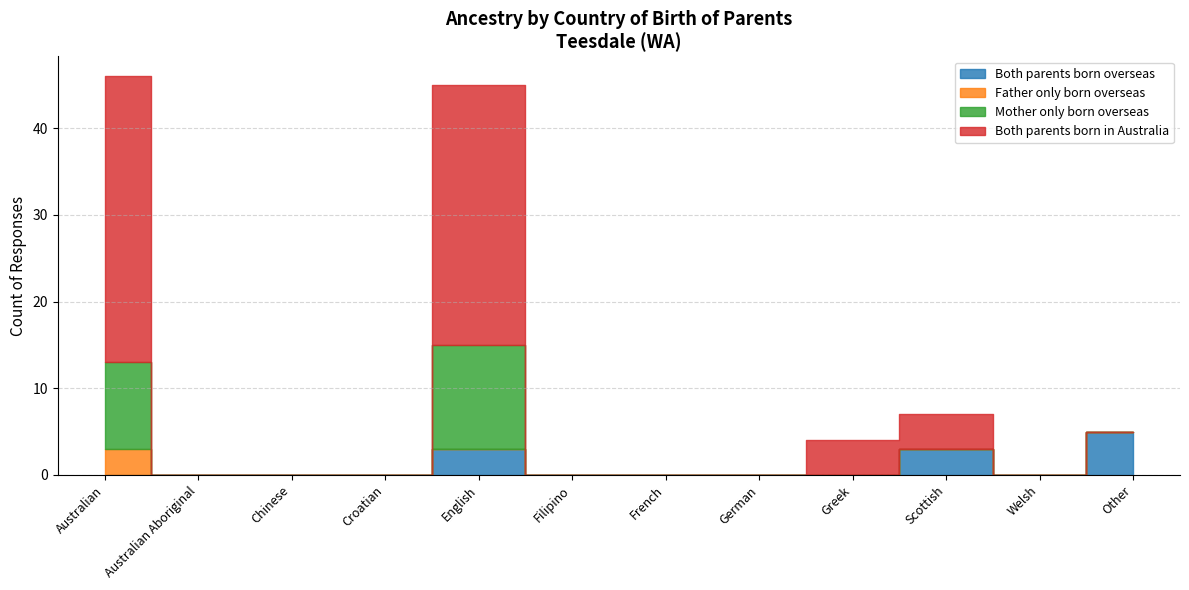

How many interior local peaks does the Mother only born overseas series have?

1